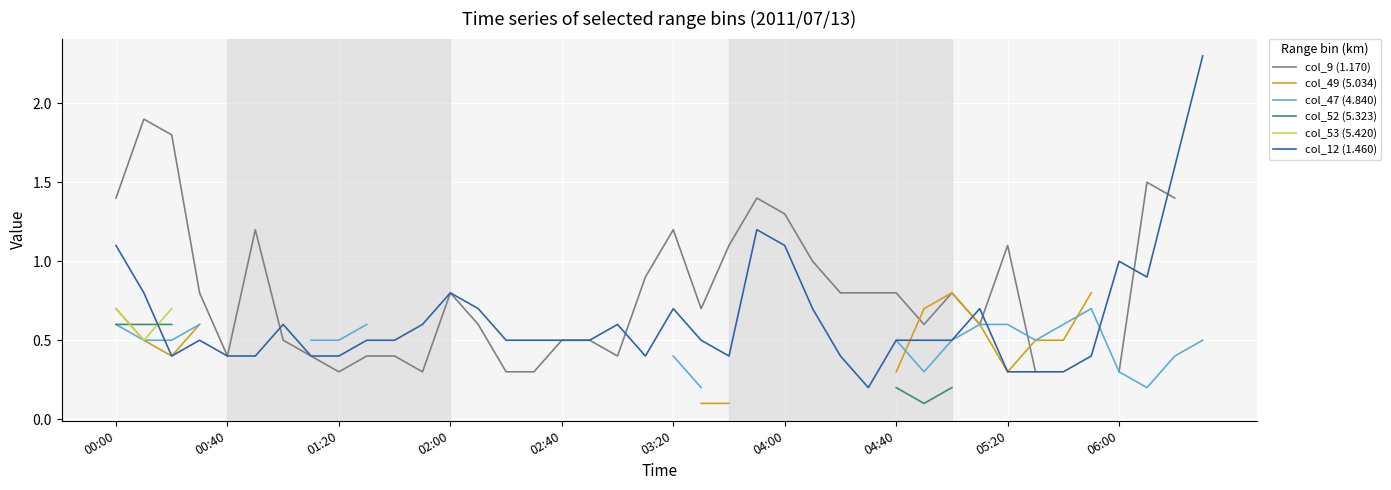

At how many categories does at least one series exceed 1?

12